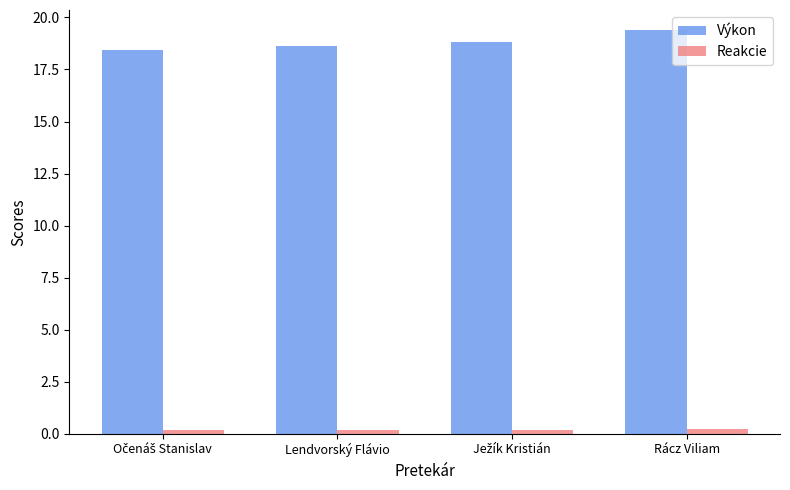

What is the greatest value displayed?

19.4